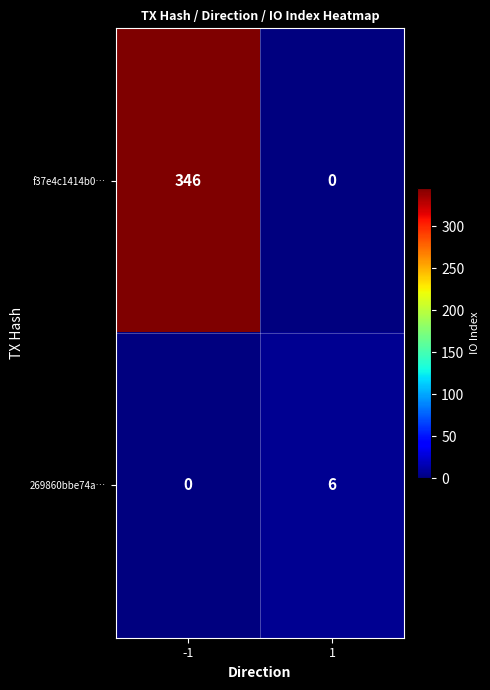

What is the difference between the 269860bbe74a… values at -1 and 1?

6